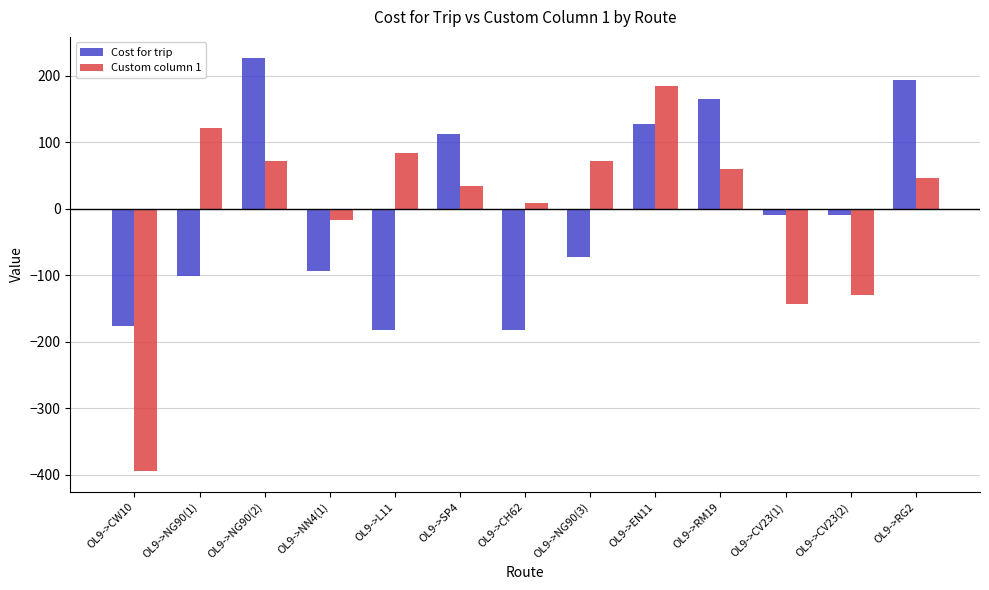

How many positive values does the Custom column 1 series have?

9